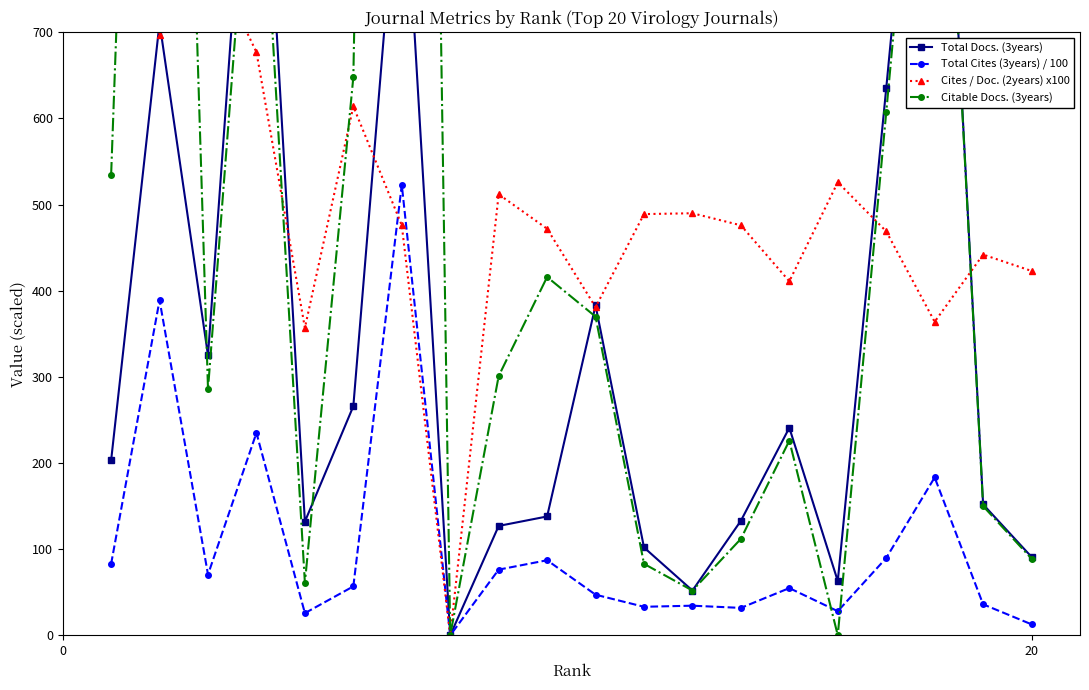

True or false: Total Cites (3years) / 100 and Total Docs. (3years) intersect in this chart.

False